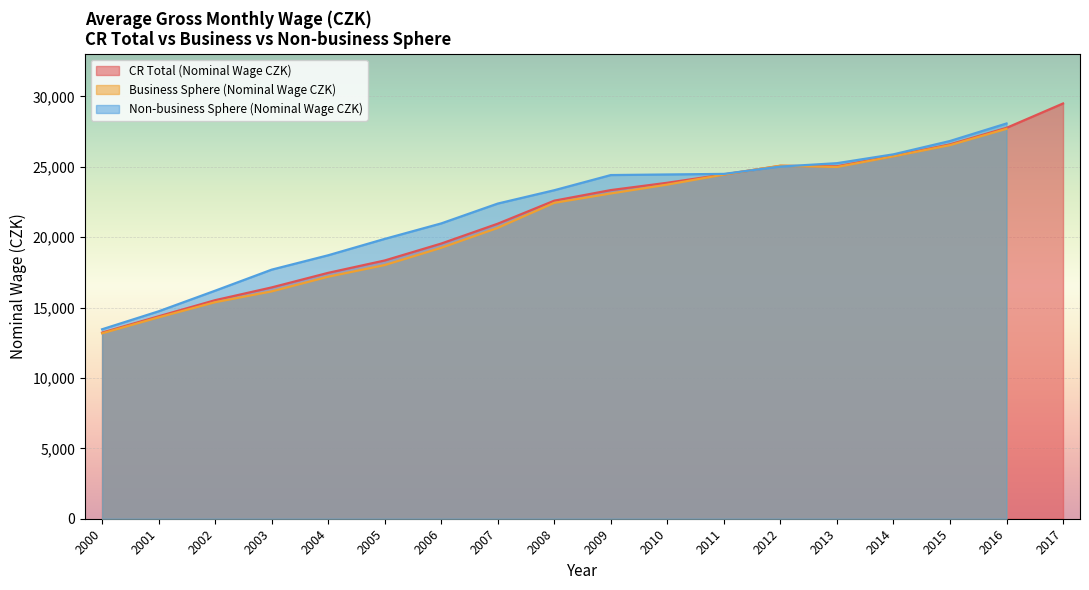

True or false: CR Total (Nominal Wage CZK) has a value of 22592 at 2008.

True